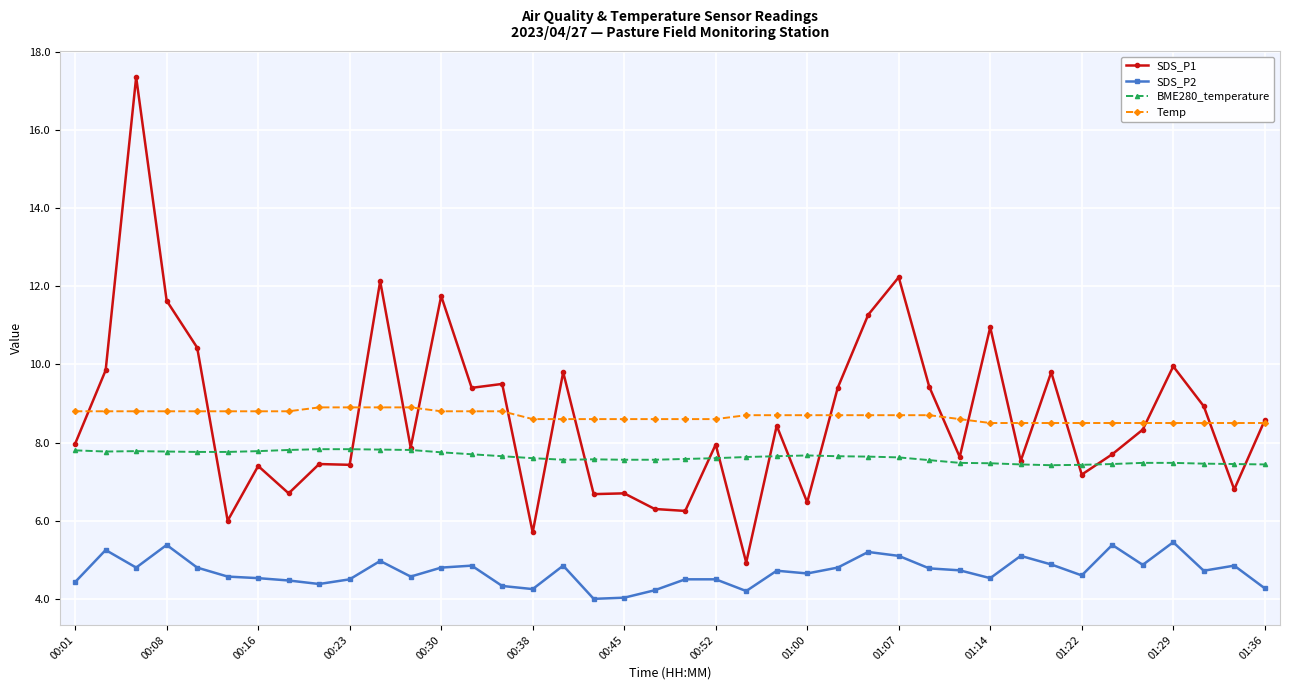

True or false: BME280_temperature and Temp intersect in this chart.

False